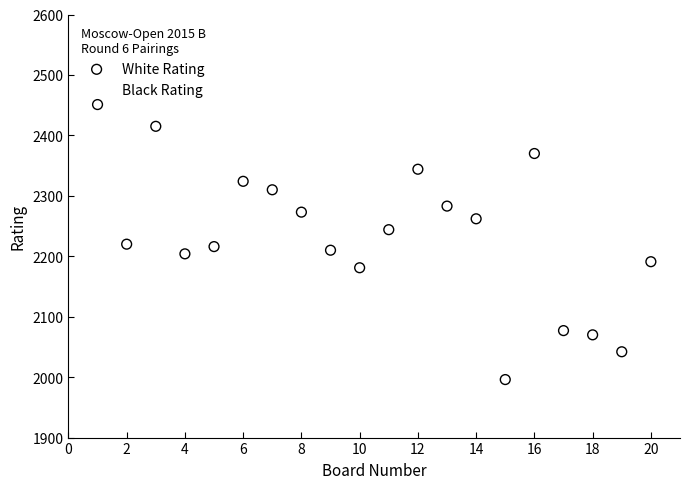

What are all the series names shown in the legend?

White Rating, Black Rating